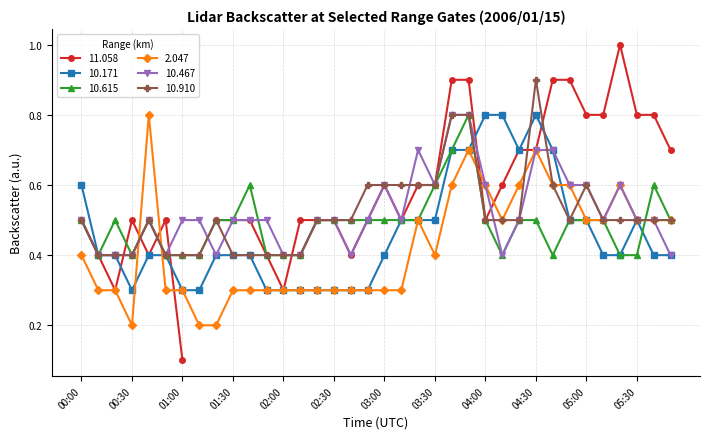

Is it true that 10.910 equals 0.8 at 03:40?

True